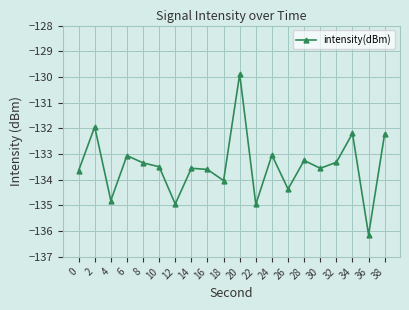

Between 20 and 24, which is larger?

20